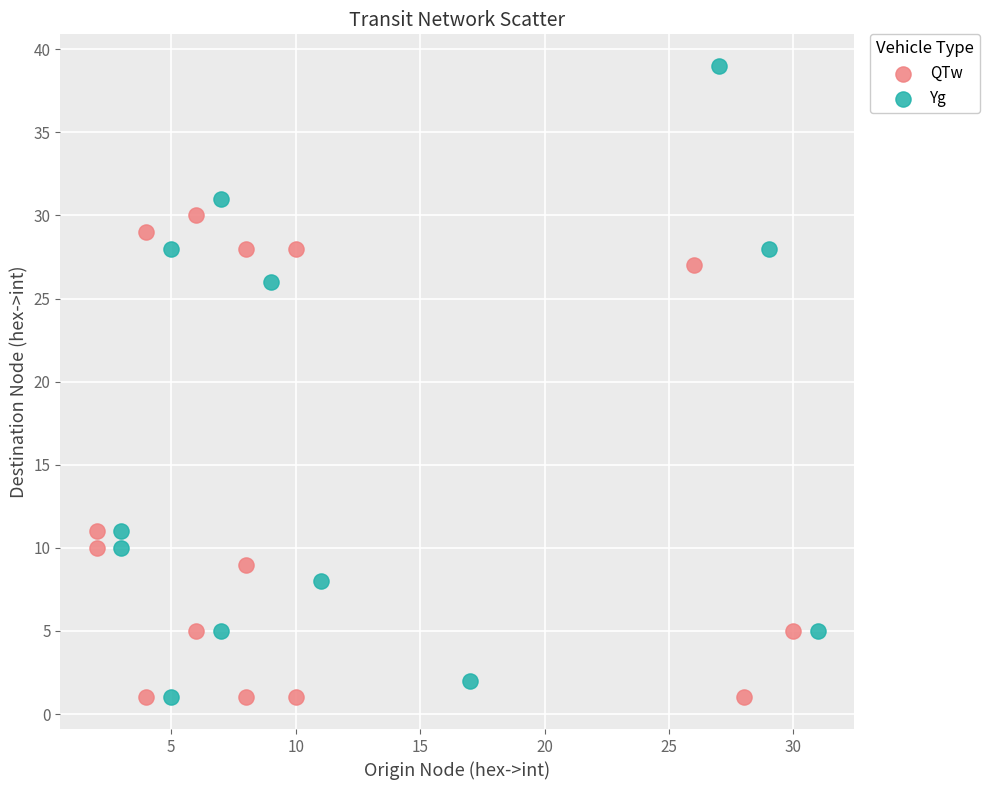

Which series has the largest Y range (max minus min)?

Yg